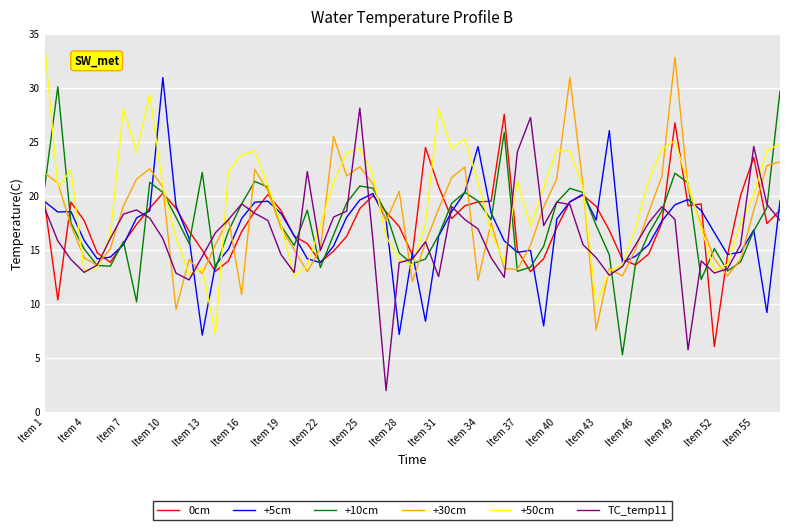

Which series has the largest total across all categories?

+50cm